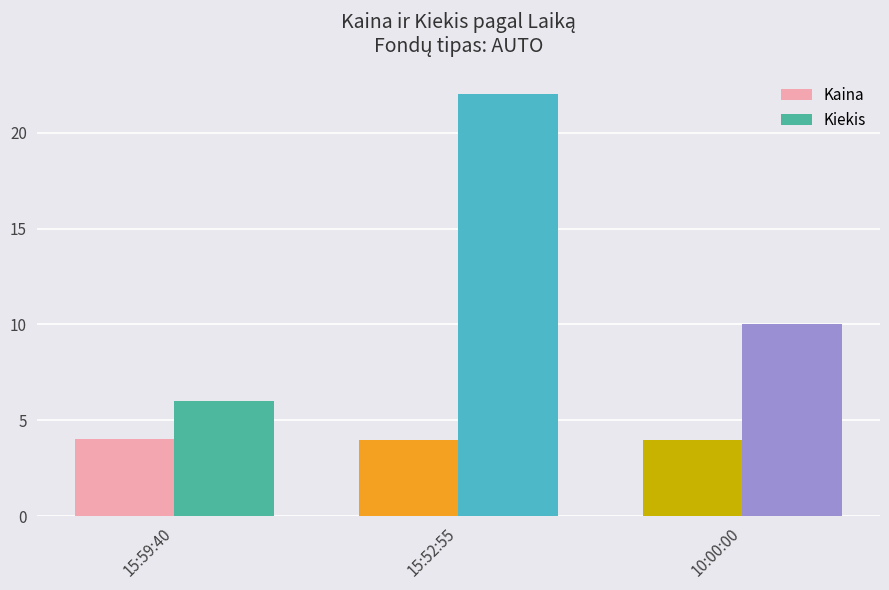

What is the sum of the Kaina values at 10:00:00 and 15:52:55?

7.9